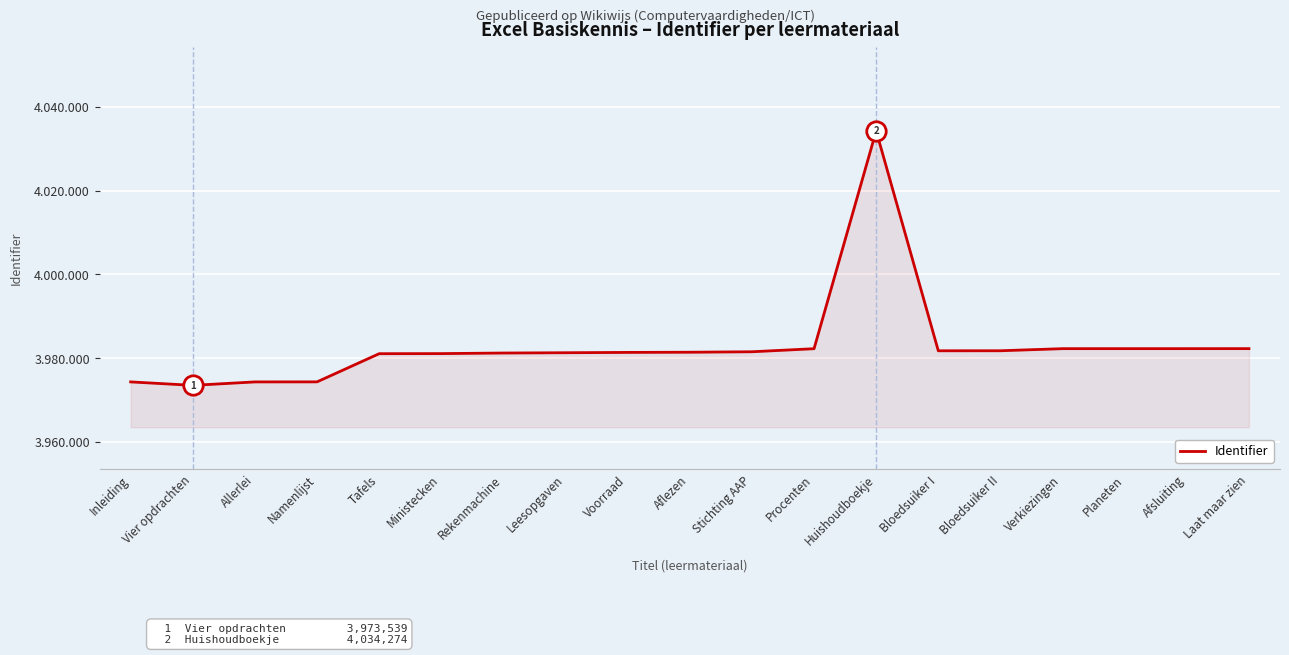

What is the approximate value at Ministecken, to the nearest 100?

3981100